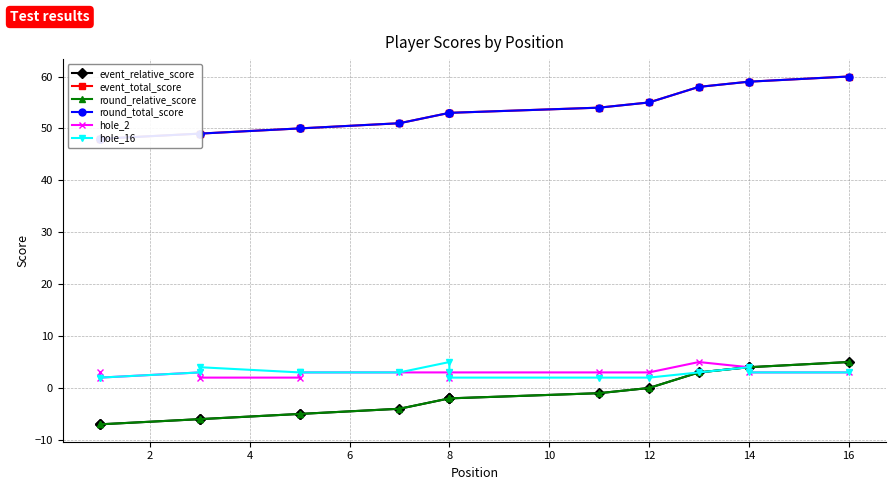

Is the value of event_relative_score at 10 greater than the value of round_relative_score at 13?

No